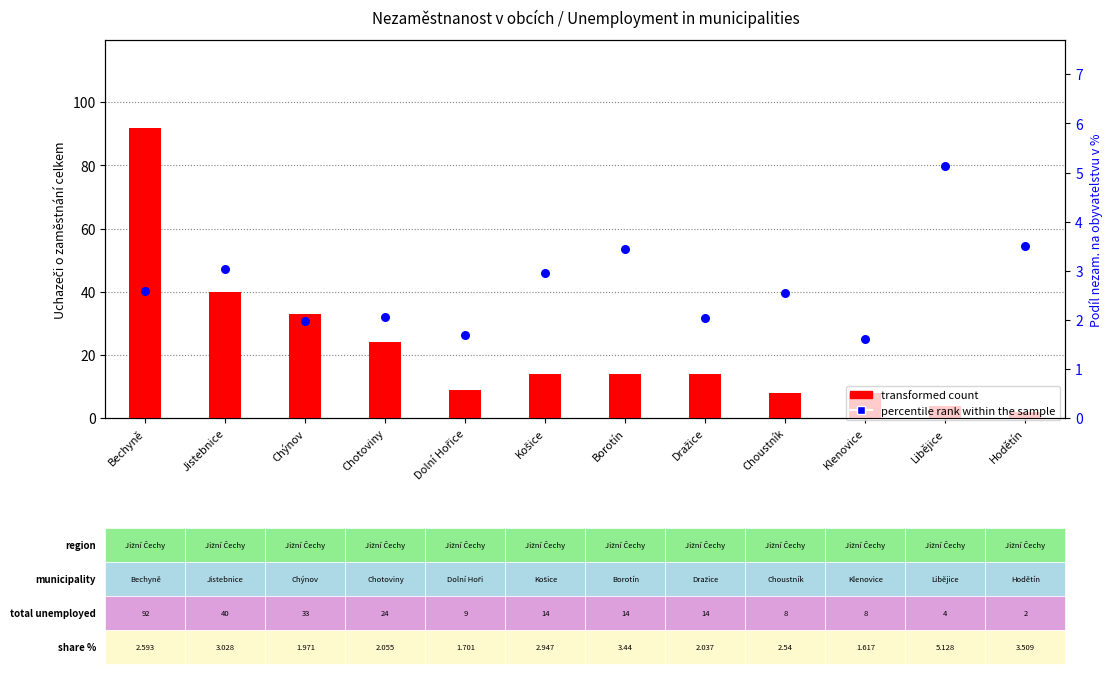

What are all the series names shown in the legend?

transformed count, percentile rank within the sample